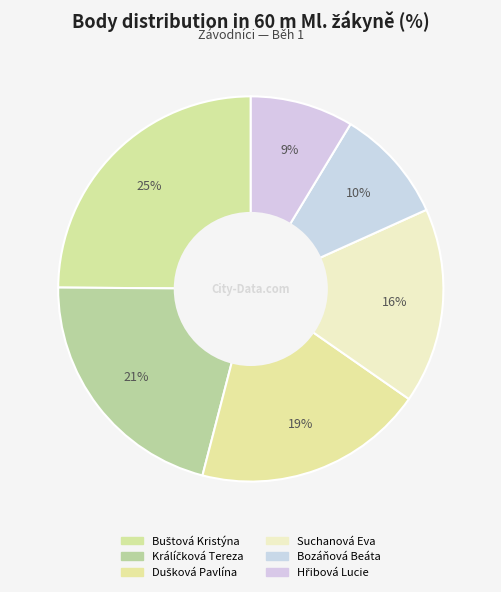

What is the change in value from Králíčková Tereza to Hřibová Lucie?

-317